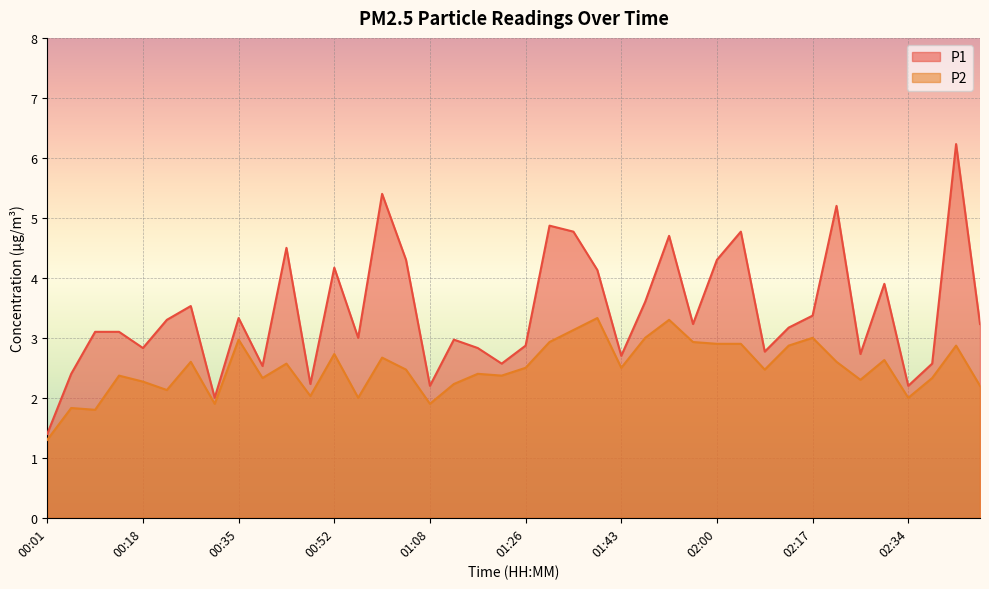

Between 00:18 and 02:26, which series saw the biggest shift?

P1